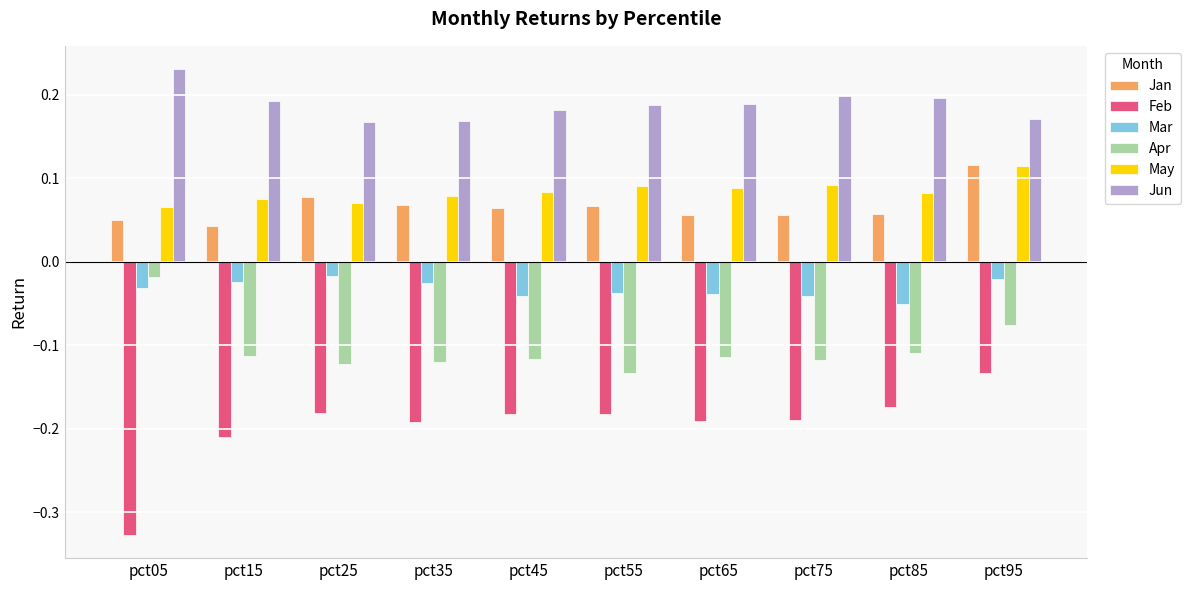

Does the chart contain any negative values?

Yes